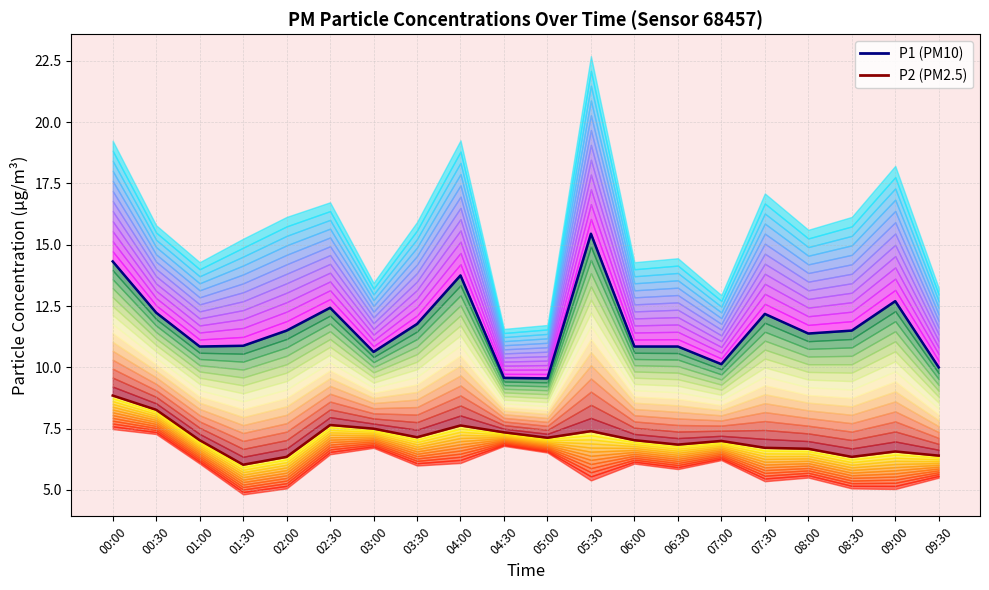

Is this an area chart (filled region under the line)?

No